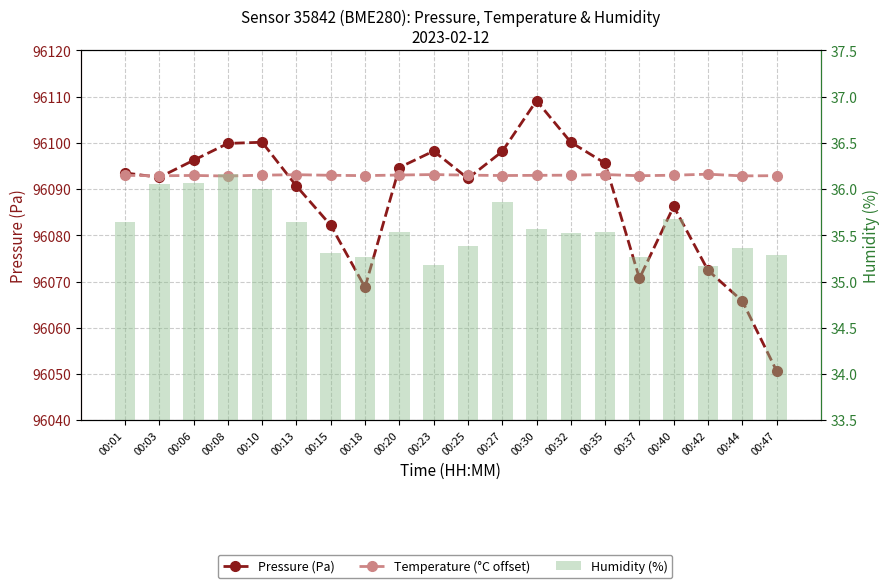

At how many categories does at least one series exceed 16087?

20